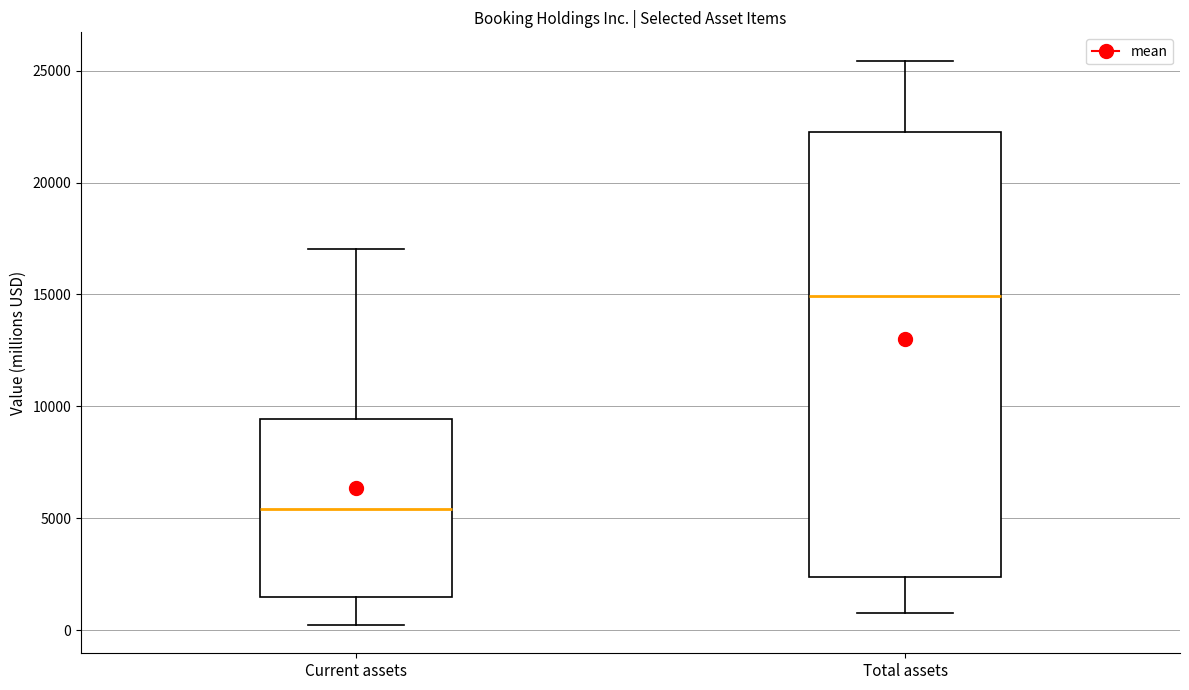

Which box is the tallest, from its lower edge to its upper edge?

Total assets